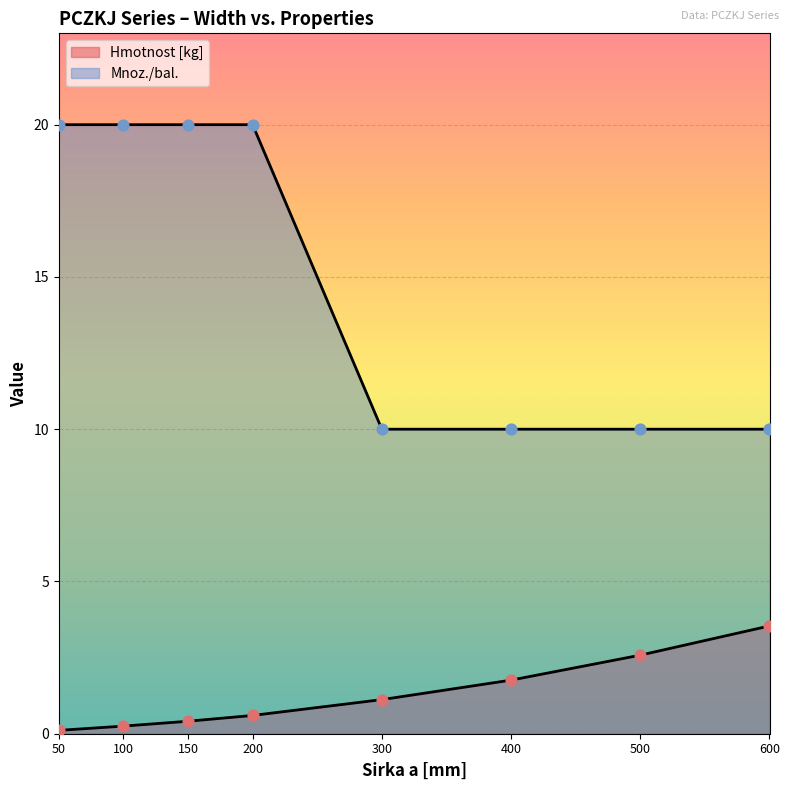

Which series contains the lowest Y value?

Hmotnost [kg]